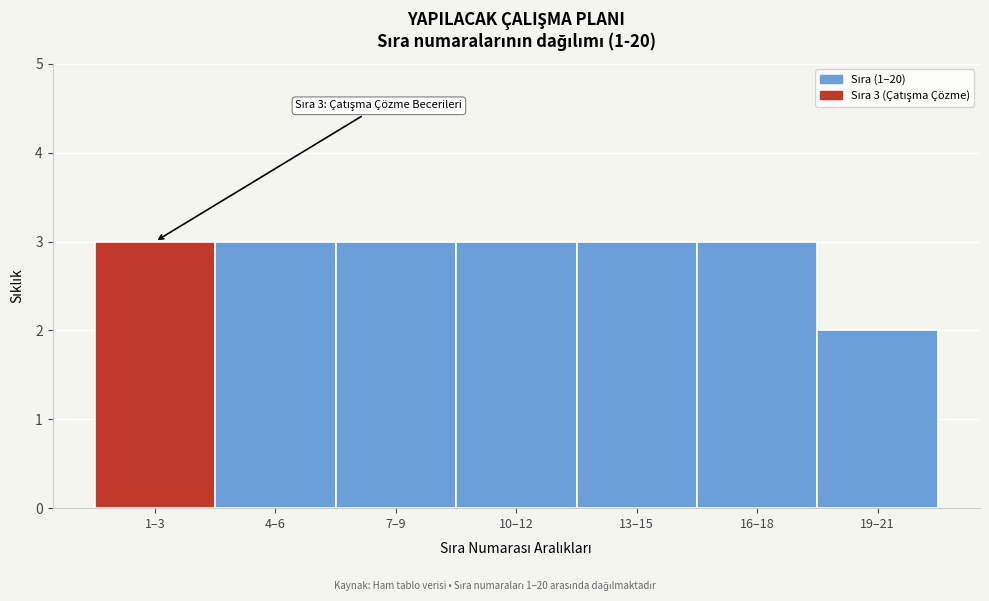

Reading left to right, list all the values displayed in this chart.

3	3	3	3	3	3	2